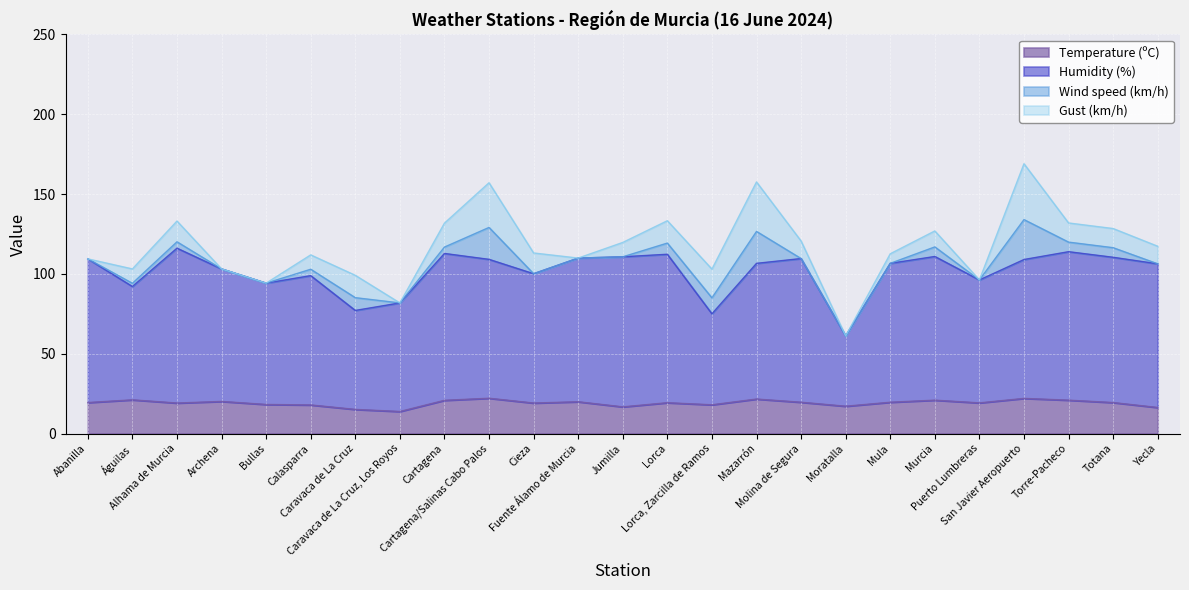

Between Calasparra and Cartagena, which series saw the biggest shift?

Humidity (%)